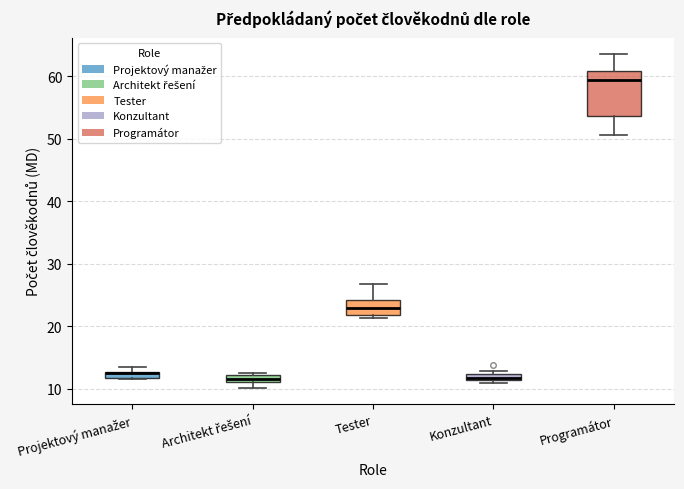

Where does the lower whisker of the box for Programátor end on the y-axis? The values are not printed on the chart, so give them approximately, as read against the axis.

51